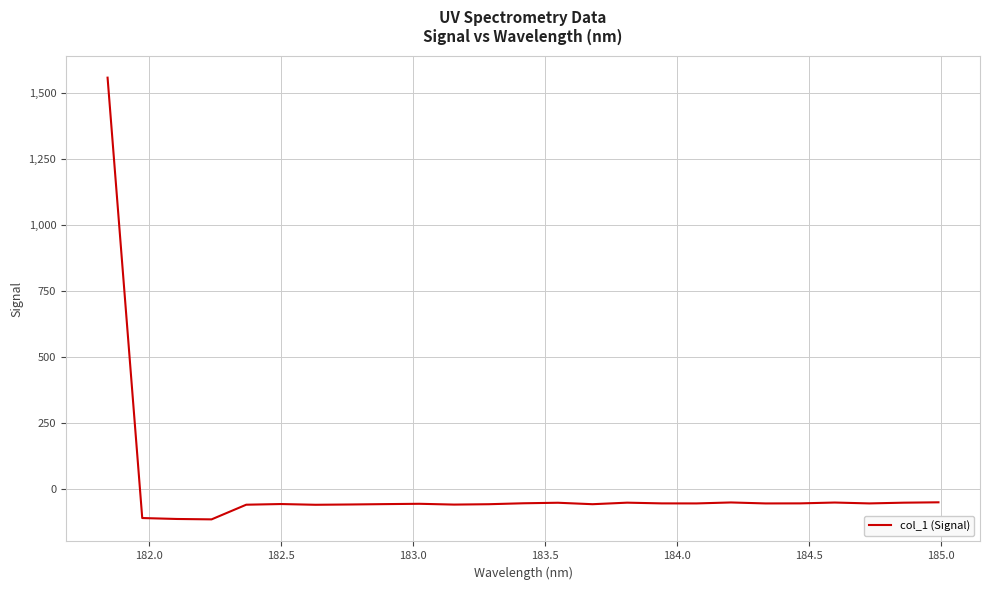

What is the maximum value shown in the chart?

1558.1